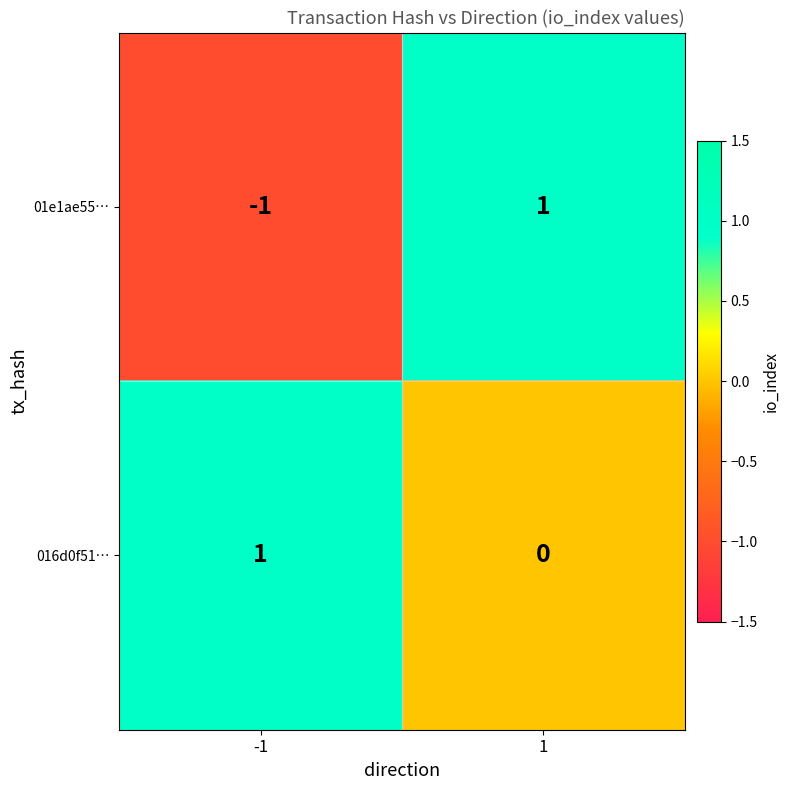

Count the number of categories in the chart.

2